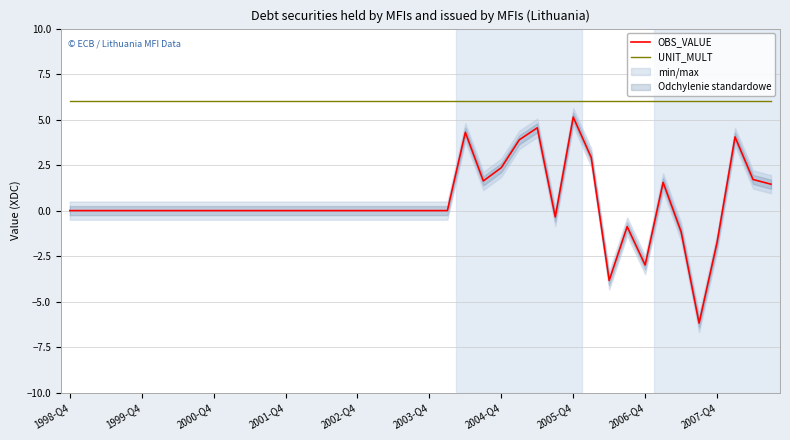

What is the sum of all UNIT_MULT values?

240.0